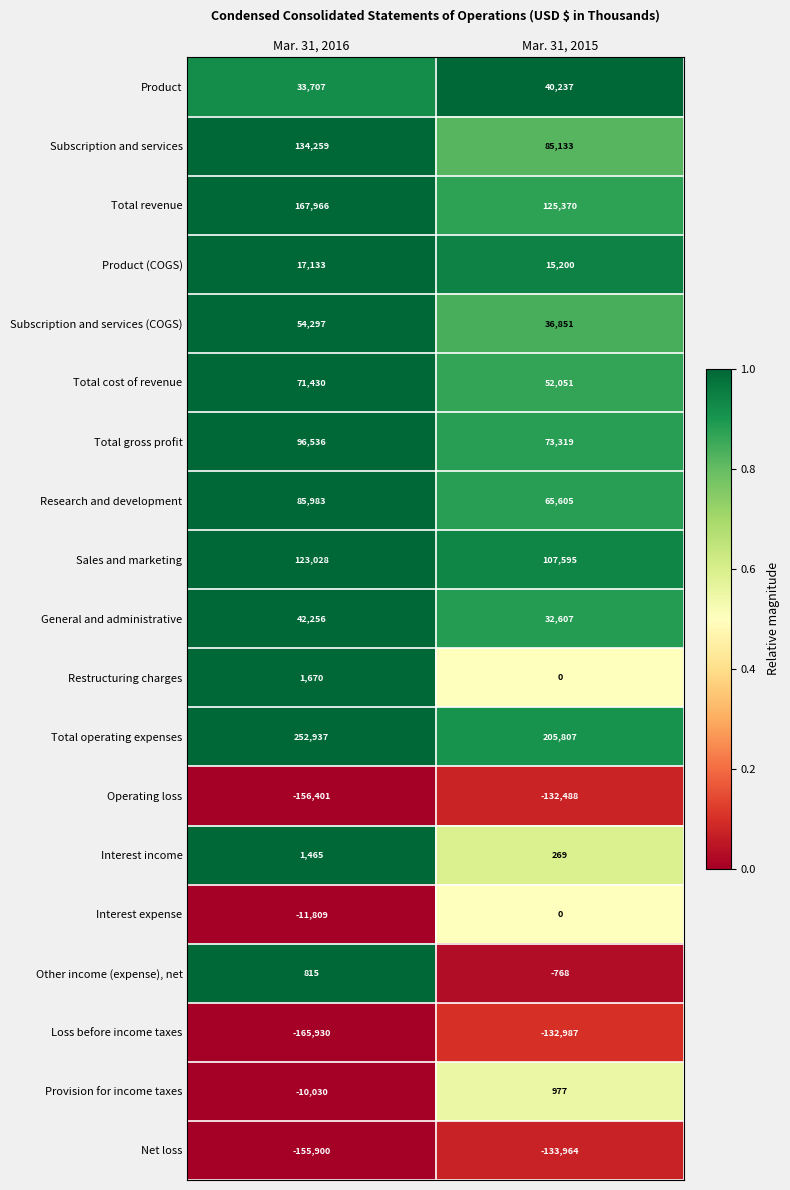

What is the difference between the highest and lowest values at Mar. 31, 2015?

339771